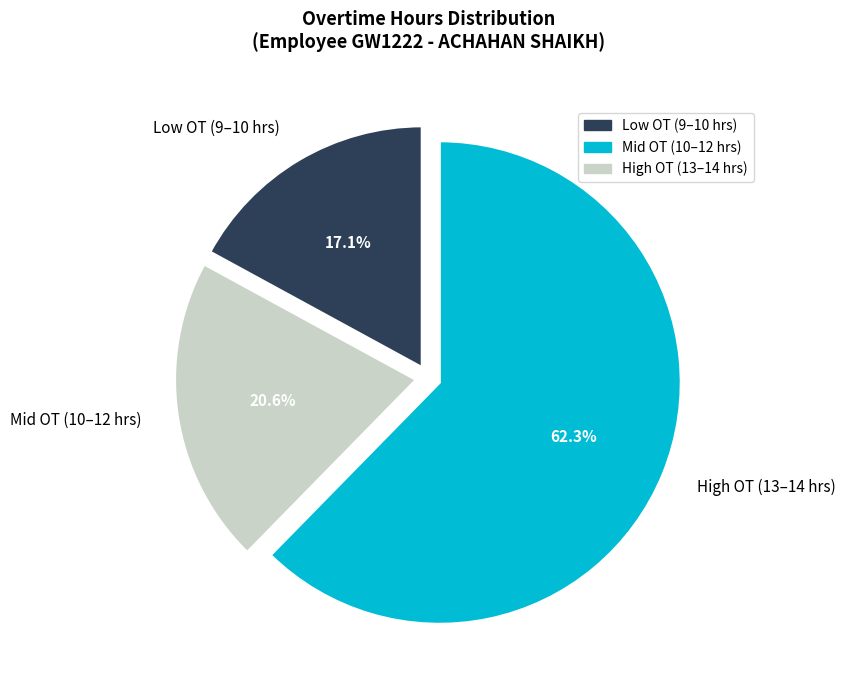

Rank the categories by value from lowest to highest.

Low OT (9–10 hrs), Mid OT (10–12 hrs), High OT (13–14 hrs)